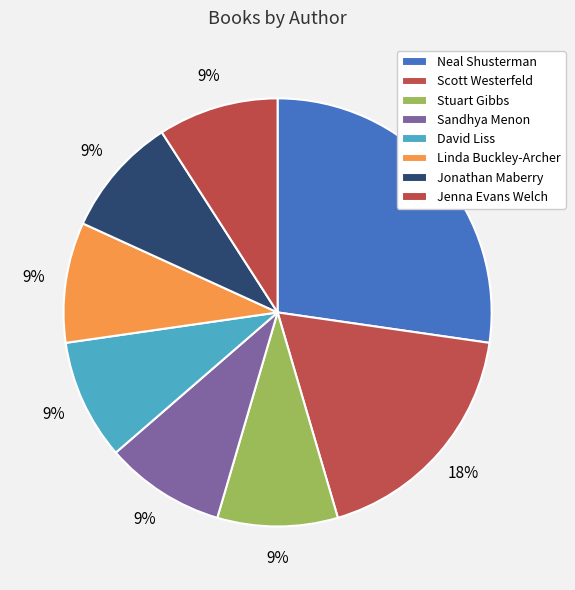

The Jonathan Maberry slice represents 9% of the pie. True or false?

True